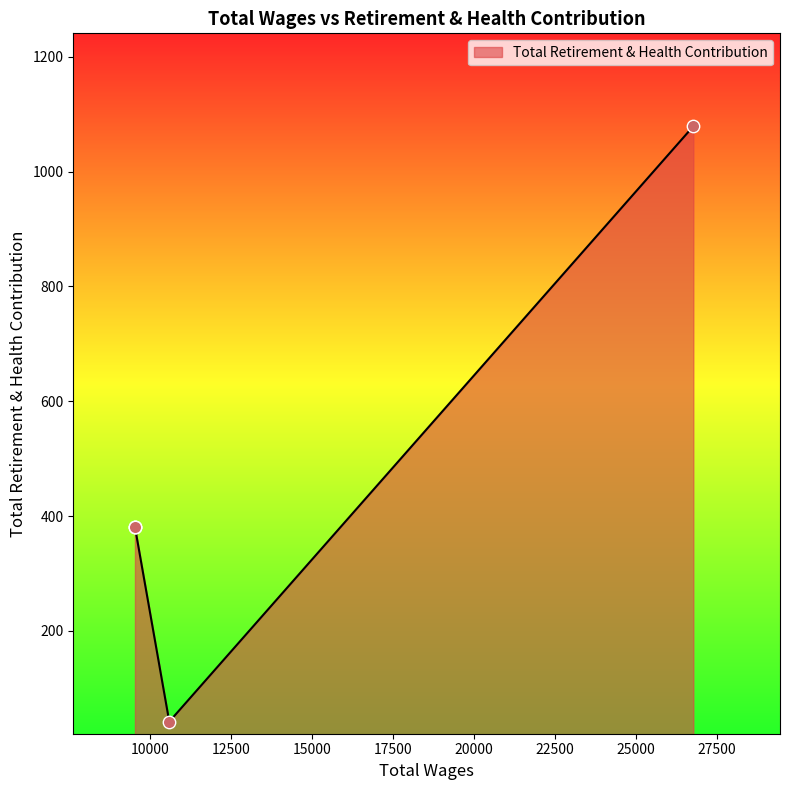

Approximately how many times larger is the value at 9525.0 compared to 9525.0?

1.0